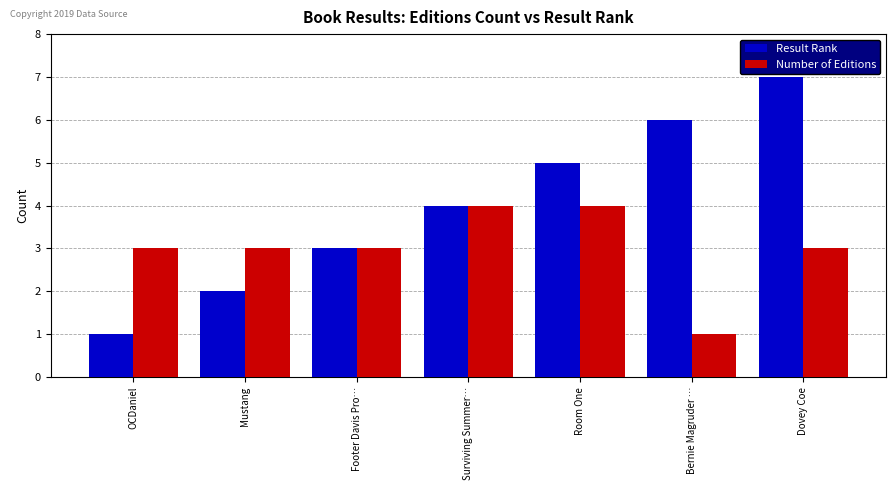

What is the smallest value displayed?

1